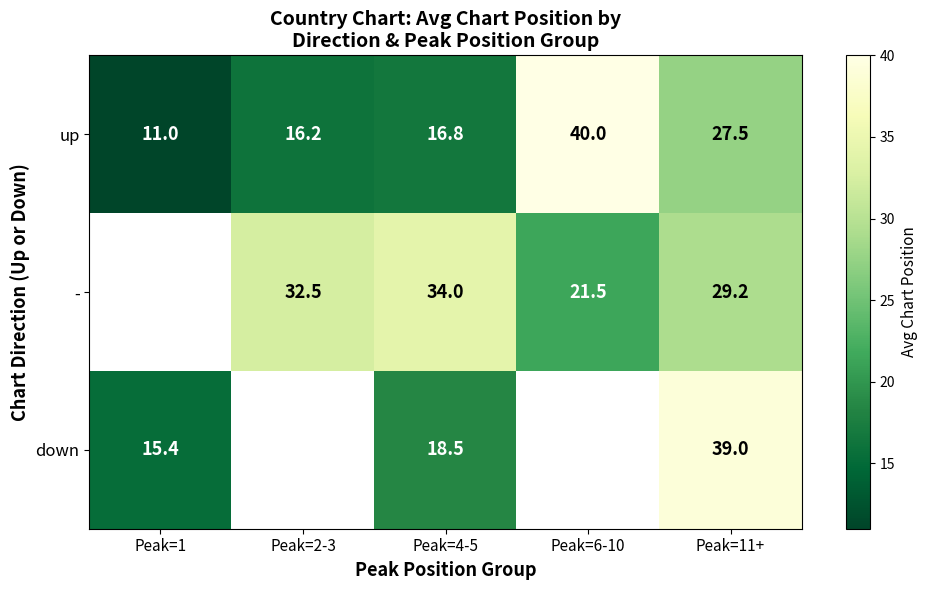

What is the spread (max minus min) of values at Peak=2-3?

16.3